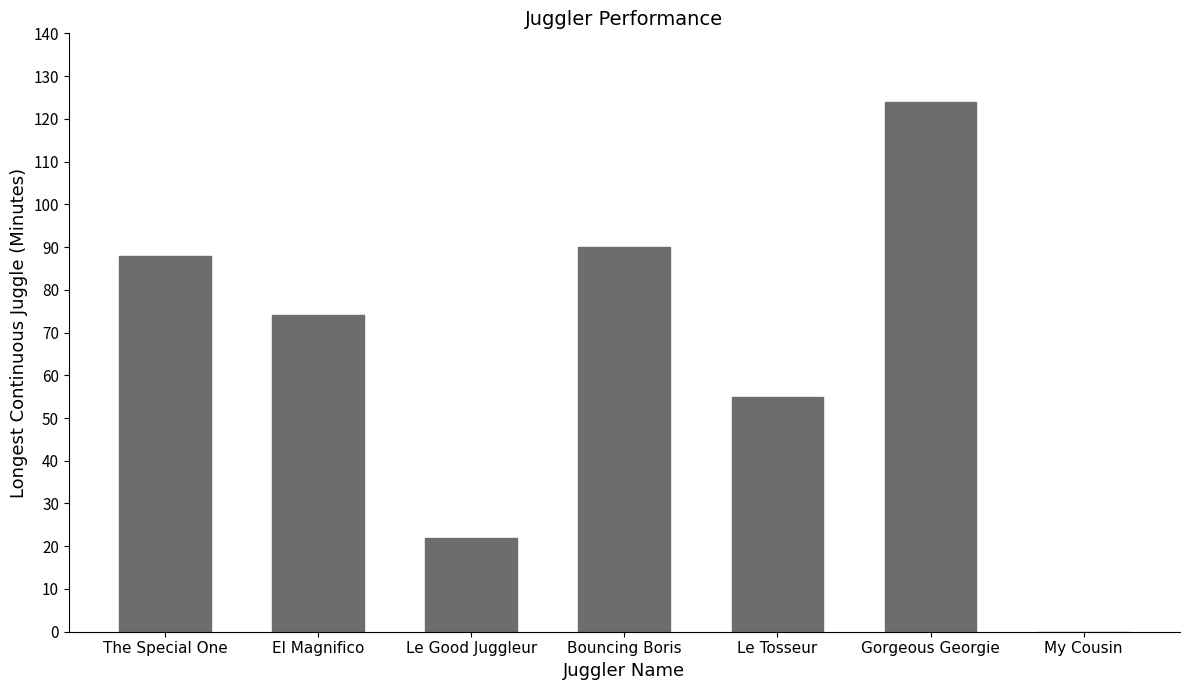

Where does the data first go above 74?

The Special One